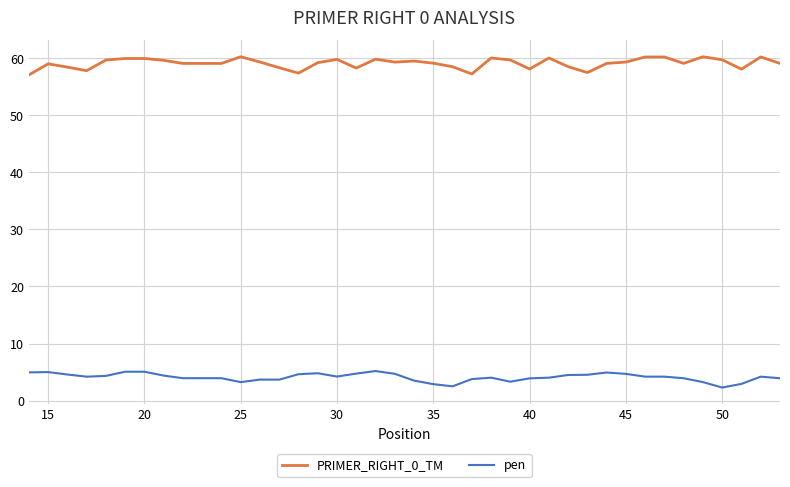

What is the difference between the maximum and minimum values in the pen series?

2.9